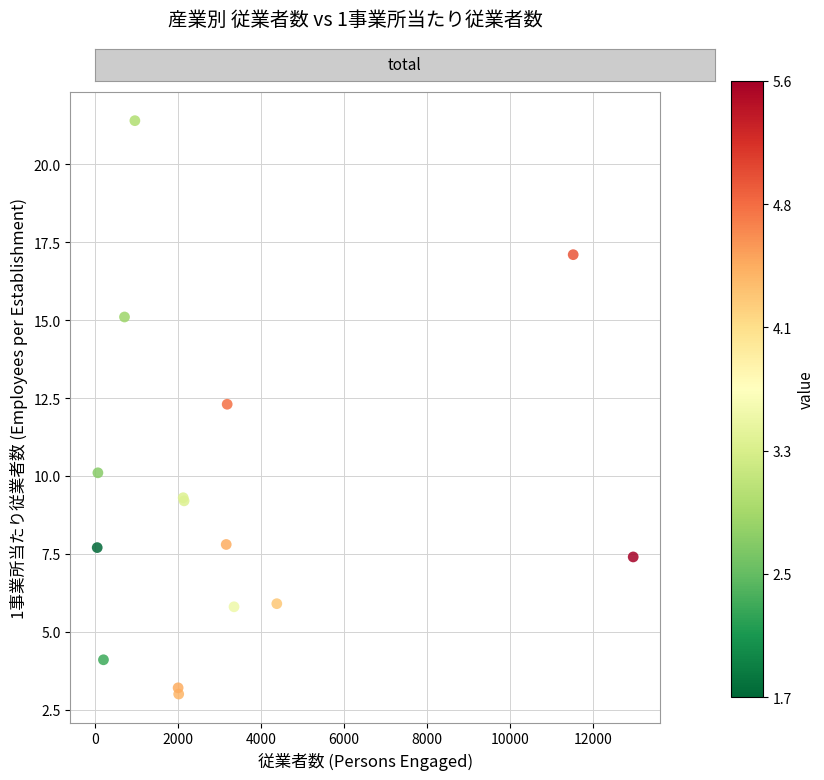

What Y value in the scatter plot is closest to 12?

12.3